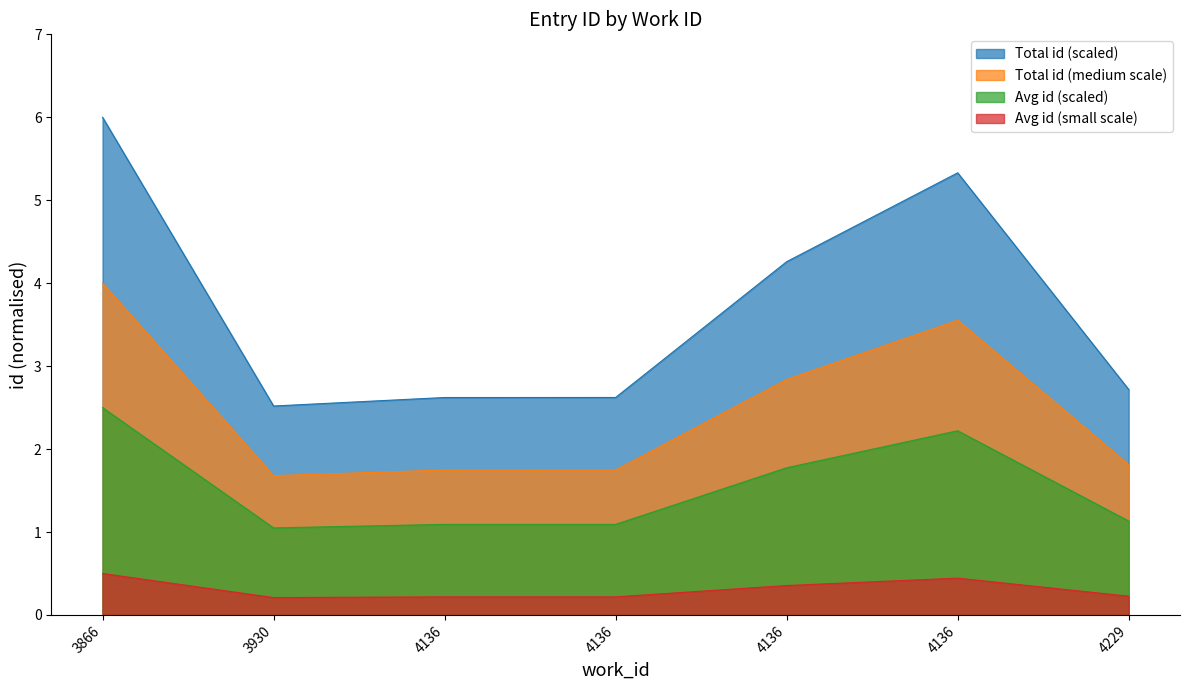

Rank the categories by value from lowest to highest.

3930, 4136, 4136, 4229, 4136, 4136, 3866